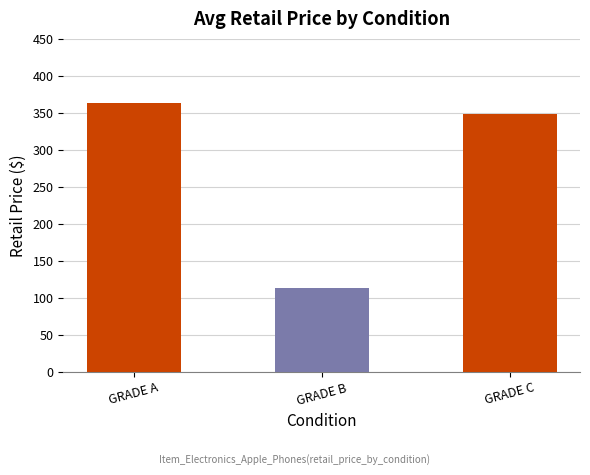

True or false: the data shows 113.3 at GRADE B.

True